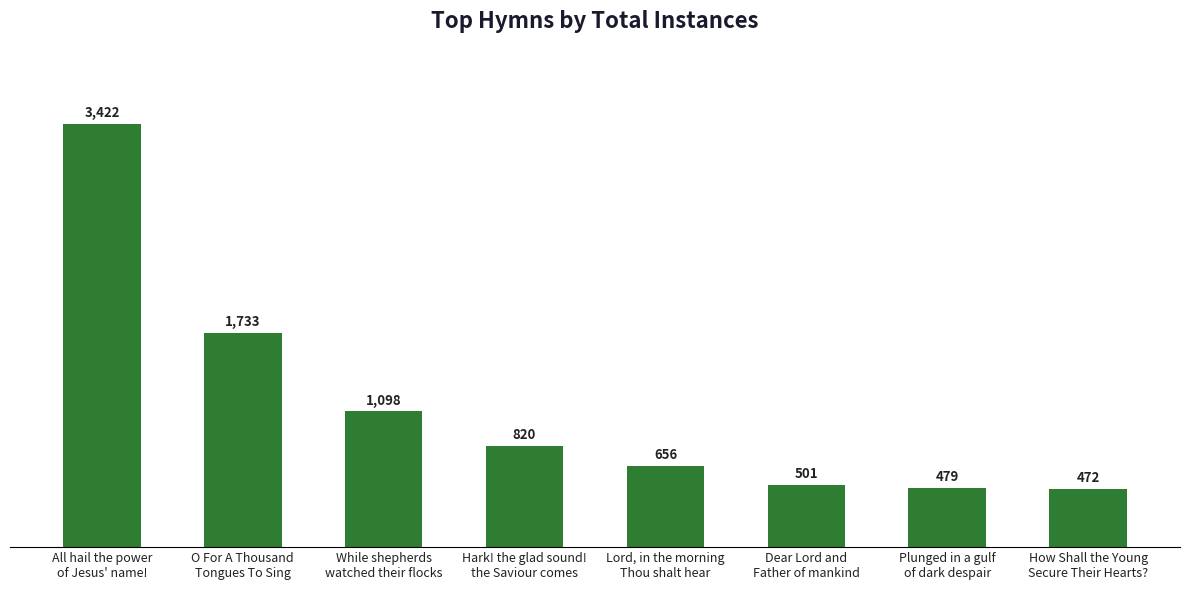

List the labels in order of value, largest first.

All hail the power
of Jesus' name!, O For A Thousand
Tongues To Sing, While shepherds
watched their flocks, Hark! the glad sound!
the Saviour comes, Lord, in the morning
Thou shalt hear, Dear Lord and
Father of mankind, Plunged in a gulf
of dark despair, How Shall the Young
Secure Their Hearts?